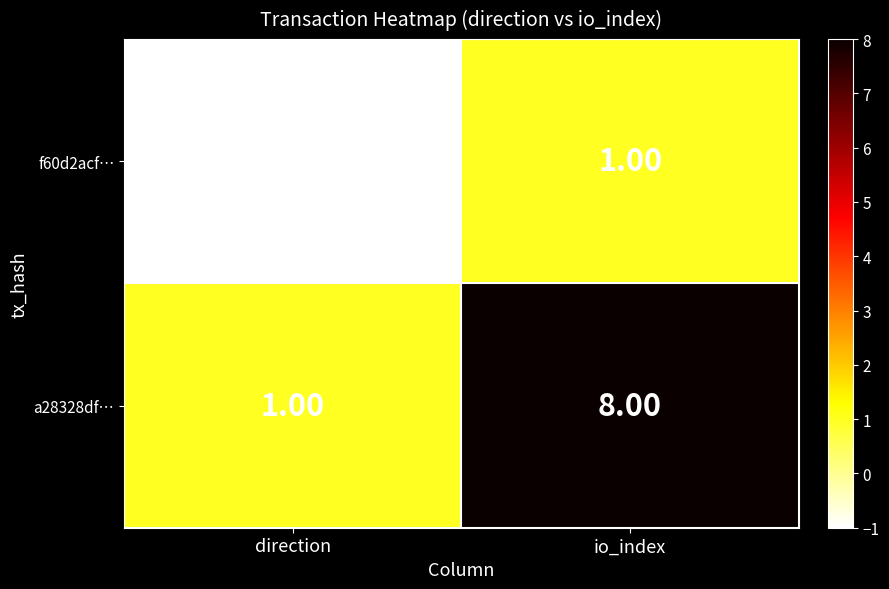

Rank the series by their average value, from highest to lowest.

a28328df…, f60d2acf…